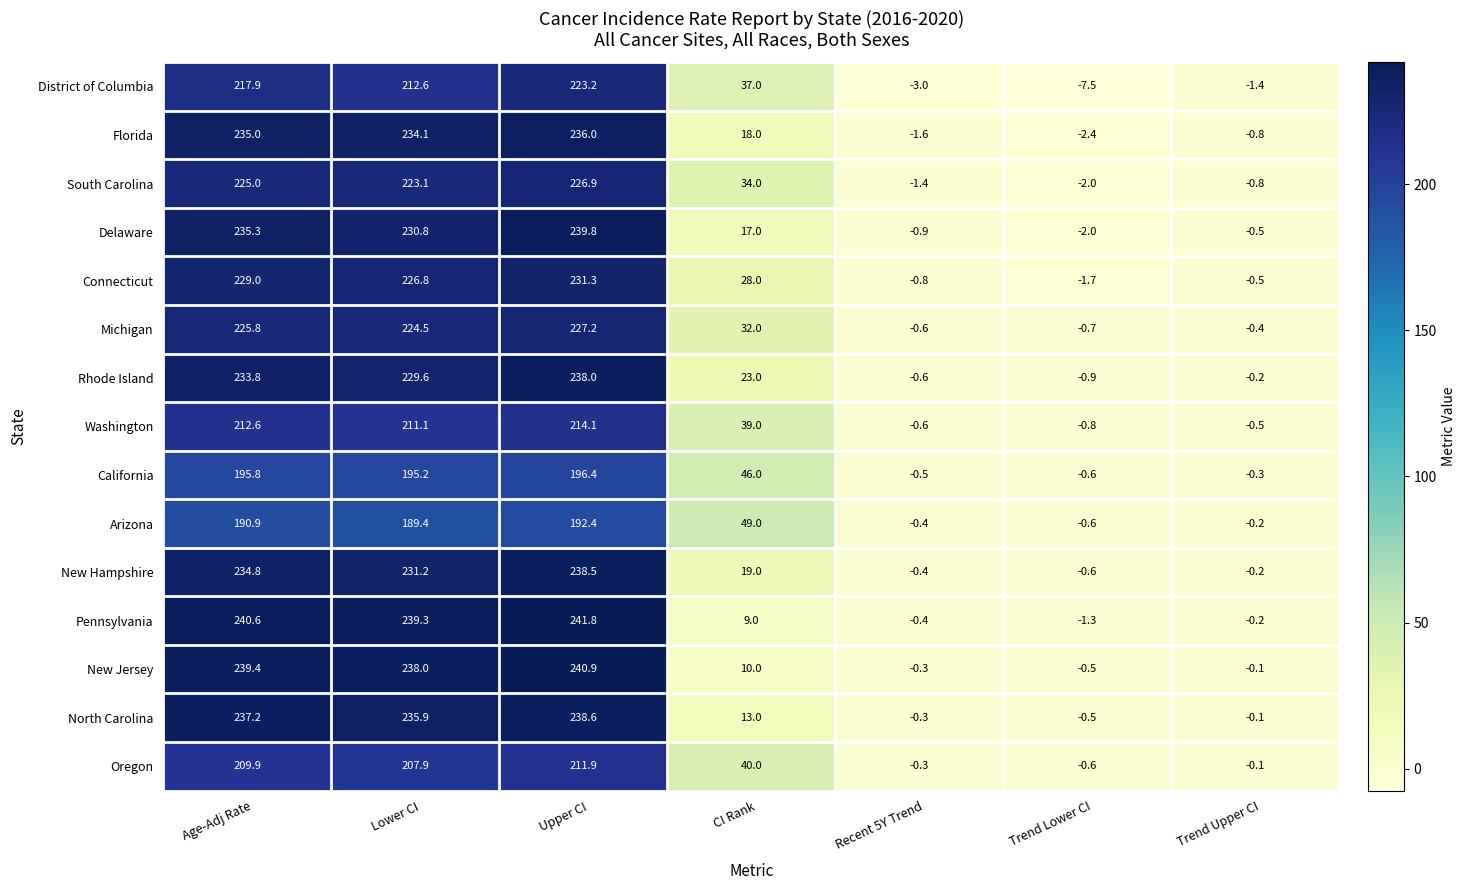

True or false: Pennsylvania has a value of 53.1 at Lower CI.

False